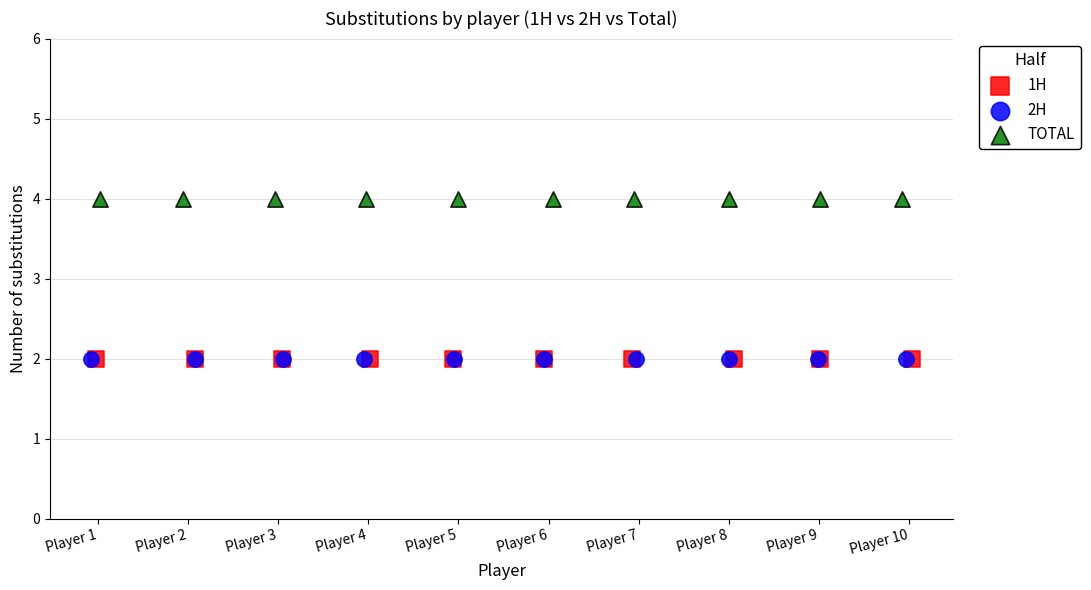

Which series contains the highest Y value?

TOTAL